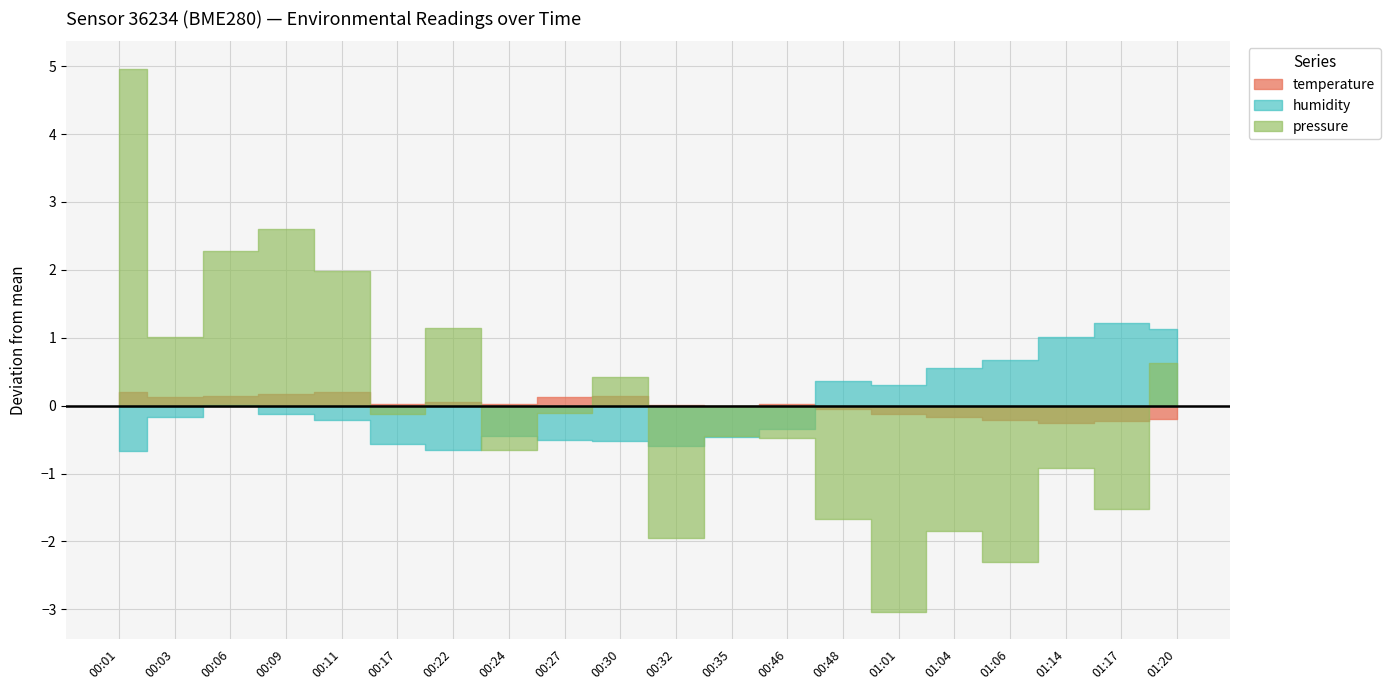

What is the difference between the temperature values at 01:17 and 00:30?

0.4